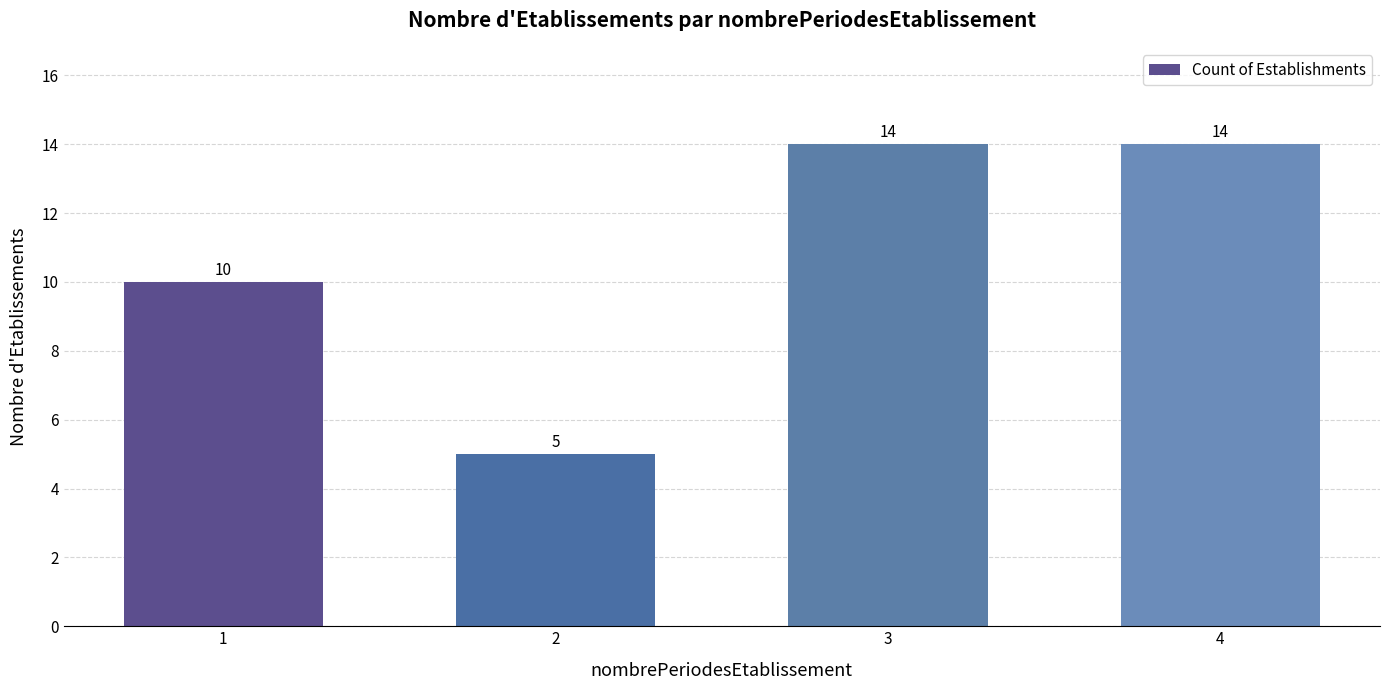

Reading left to right, what are all the values shown in this chart?

10	5	14	14